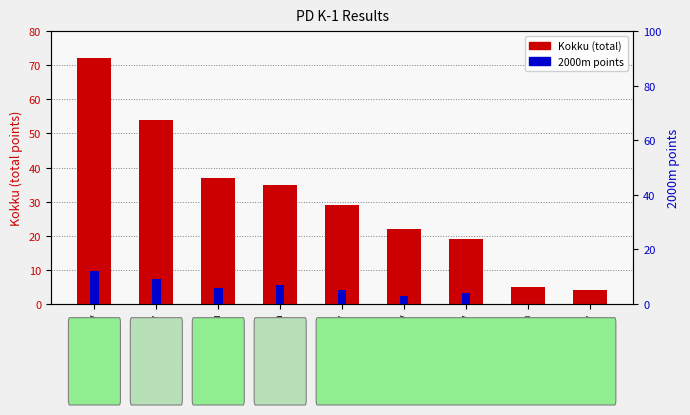

Rank the categories by Kokku (total points) value from highest to lowest.

Roman Orlov, Leonid Koltsov, Fred Kahu, Veiko Aasma, Grigori Morozov, Viktor Jegorov, Sergei Ogoltsov, Jelisei Šilin, Jaroslav Kerimov